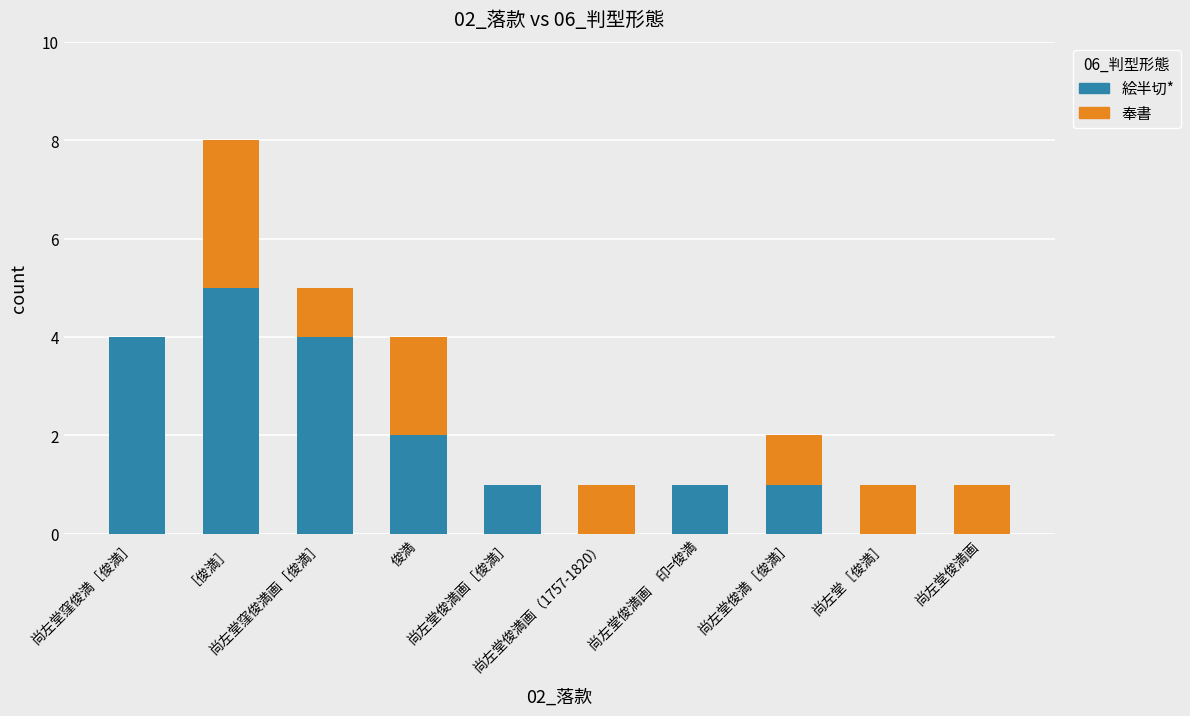

What is the sum of all 絵半切* values?

18